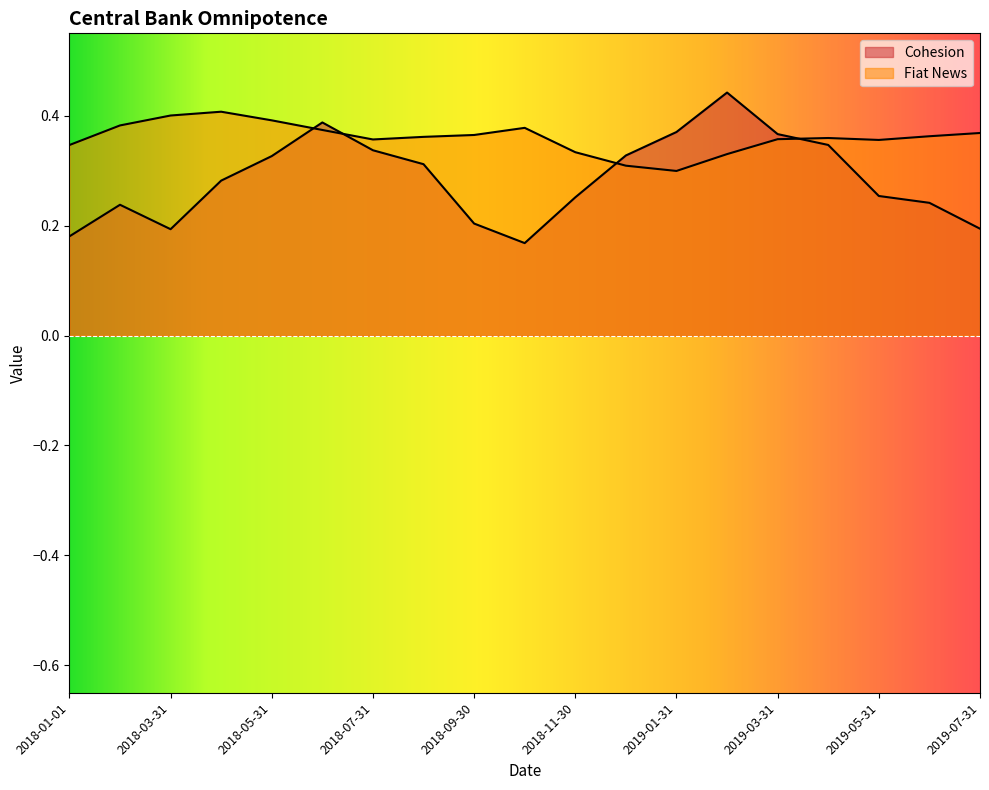

At how many categories does at least one series exceed 0?

19